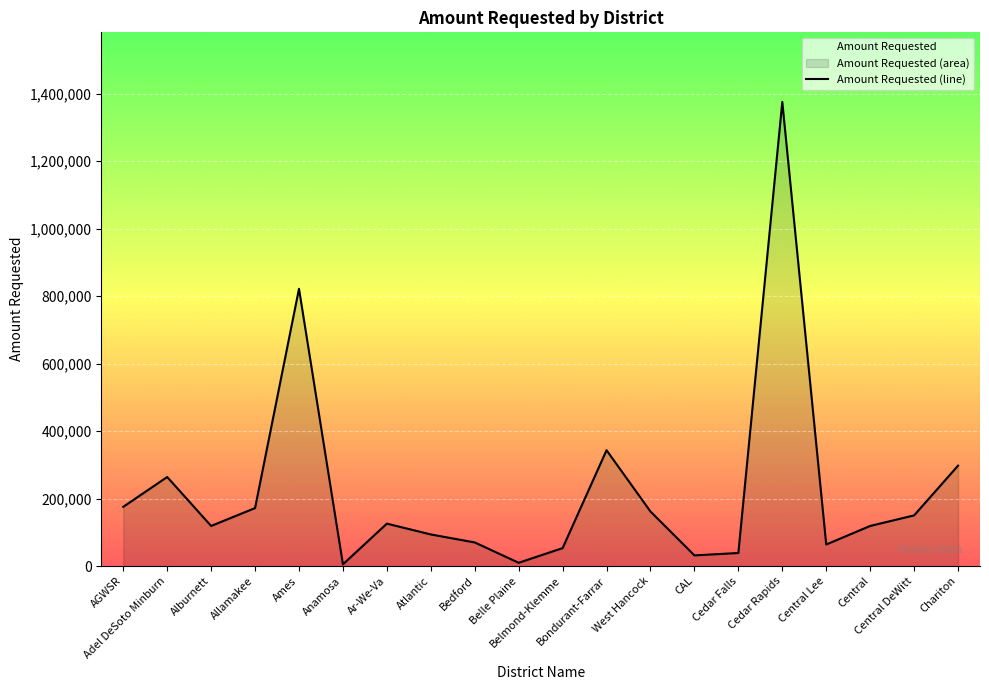

What is the difference between the maximum and minimum values?

1370483